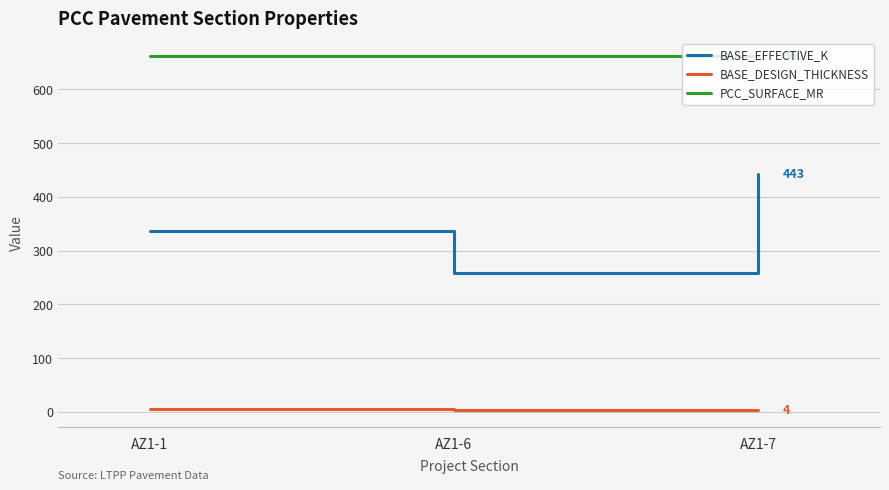

Rank the series by their maximum value, from lowest to highest.

BASE_DESIGN_THICKNESS, BASE_EFFECTIVE_K, PCC_SURFACE_MR